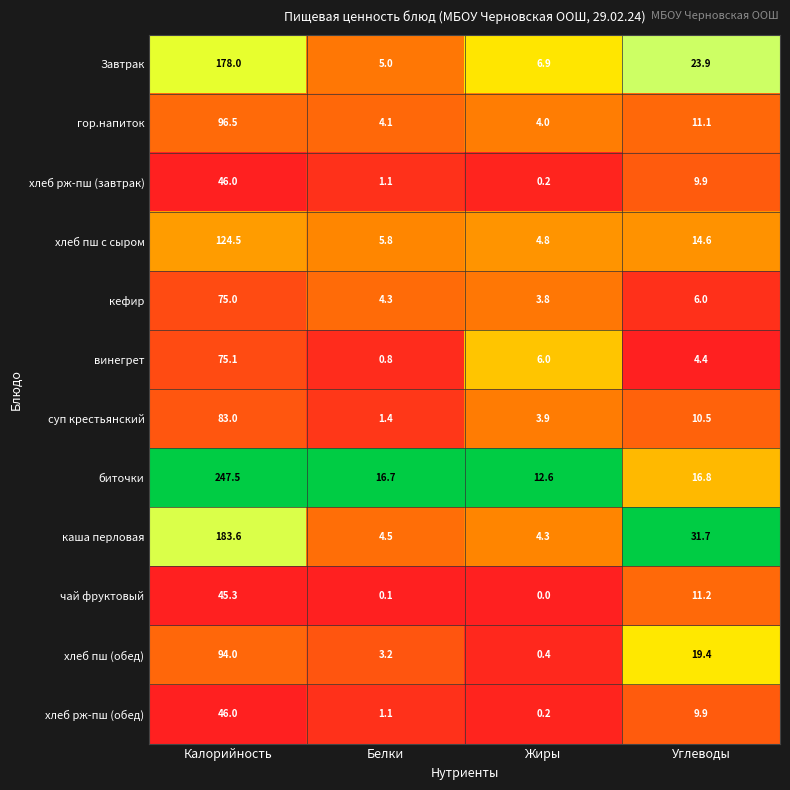

Is it true that хлеб пш (обед) equals 8.4 at Углеводы?

False